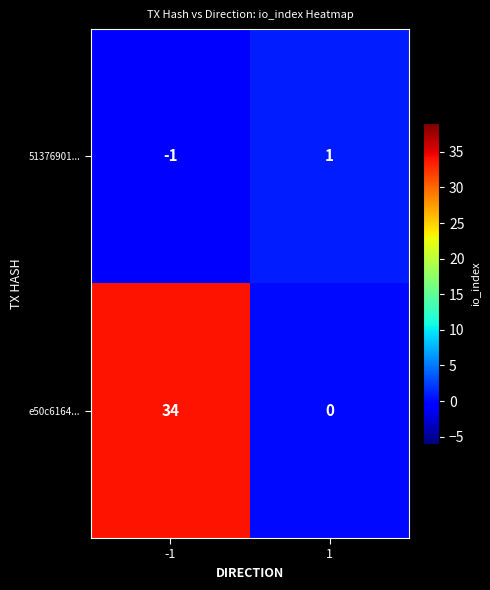

The value of 51376901... at -1 is -1. True or false?

True